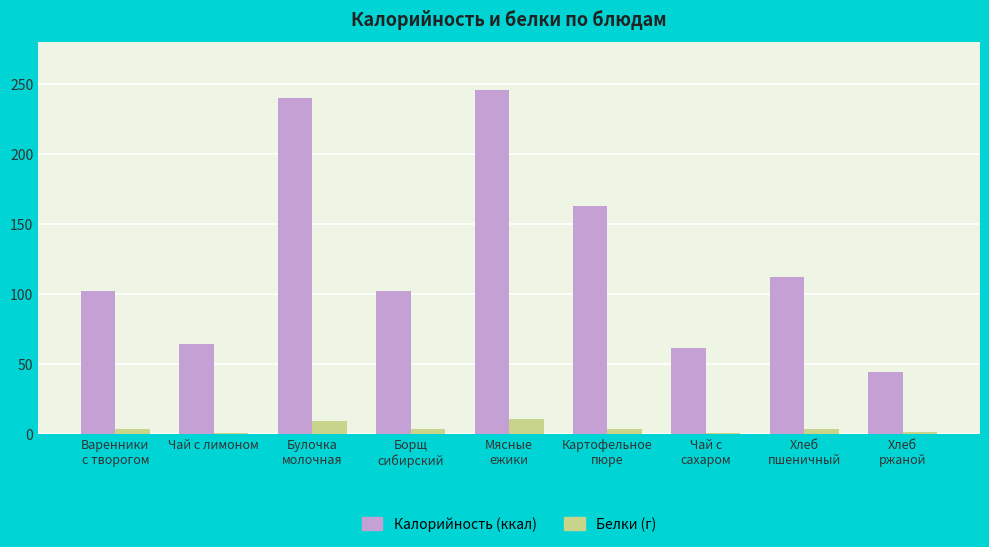

What is the greatest value displayed?

246.0